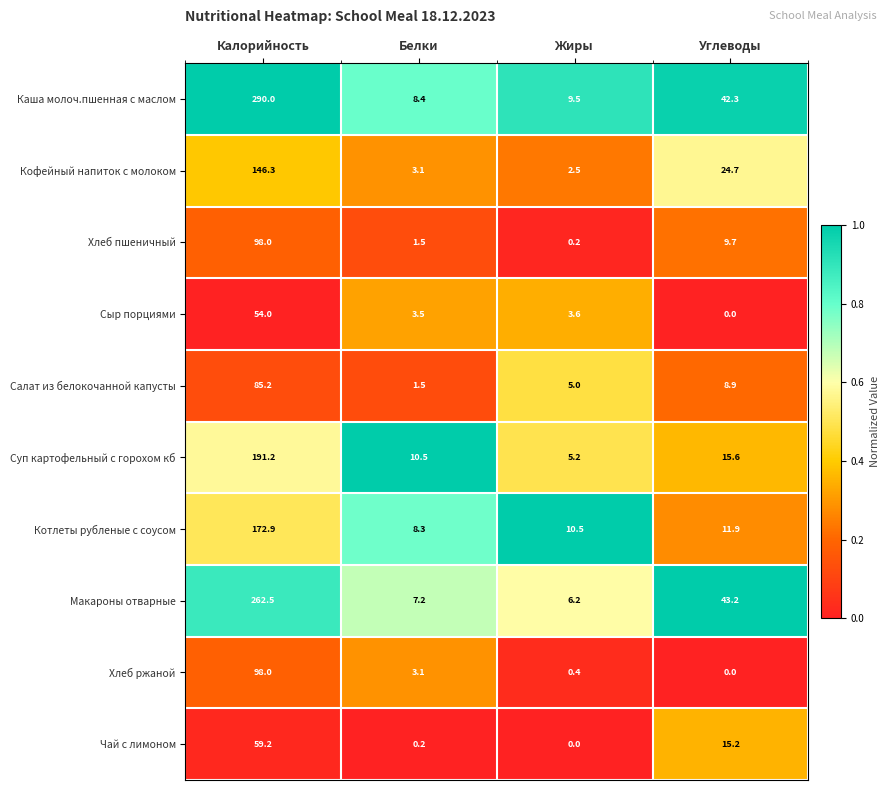

Rank the categories by Суп картофельный с горохом кб value from lowest to highest.

Жиры, Белки, Углеводы, Калорийность